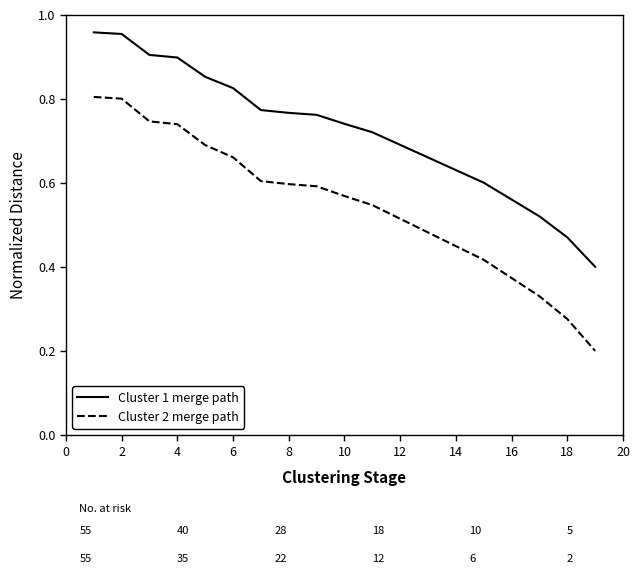

Which series has the largest total across all categories?

Cluster 1 merge path